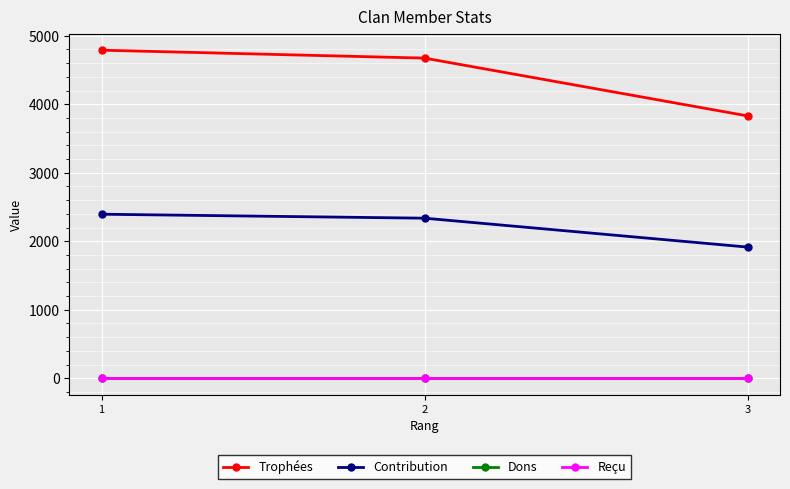

Rank the categories by Trophées value from lowest to highest.

3, 2, 1